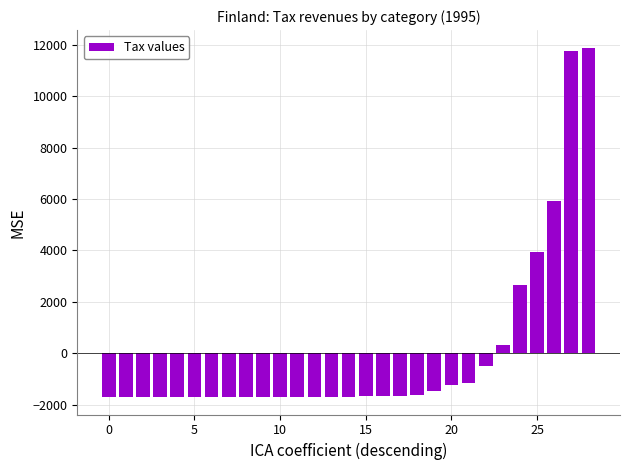

What is the difference between the second highest and minimum values?

13457.0